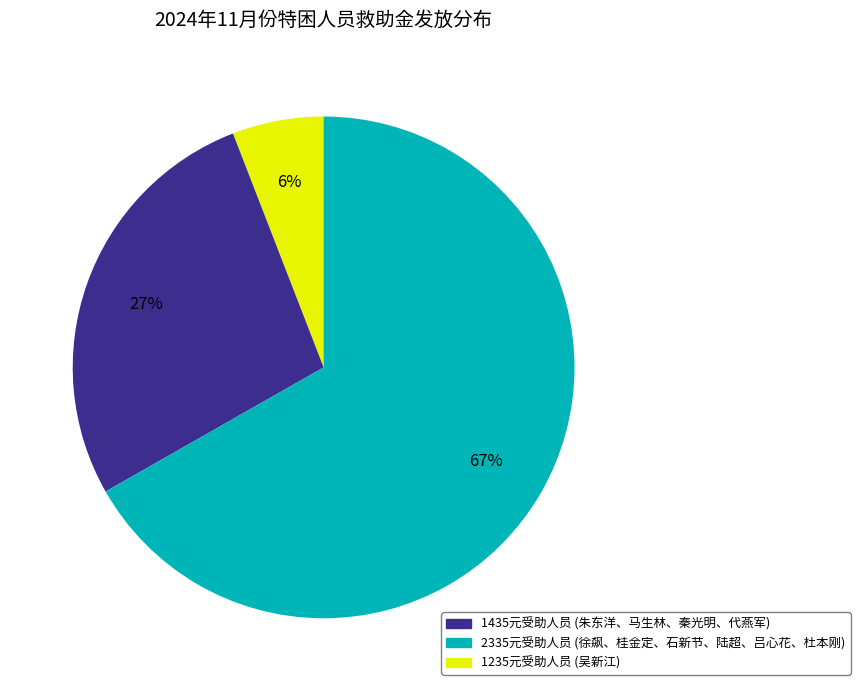

To the nearest percent, what is the difference between the largest and smallest slice percentages?

61%